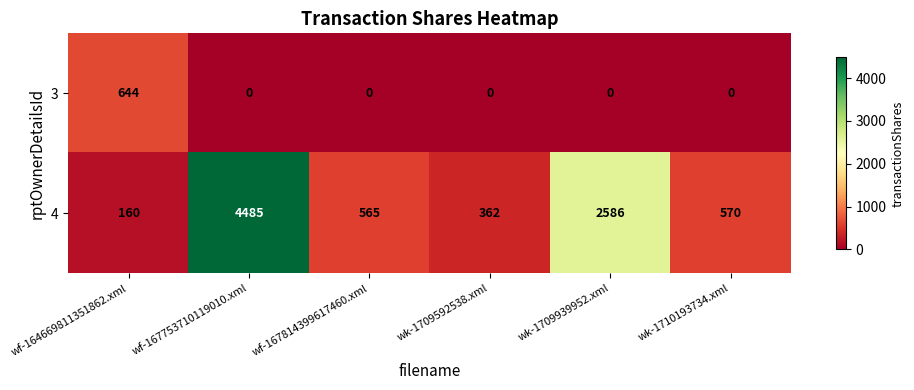

Count the number of categories in the chart.

6